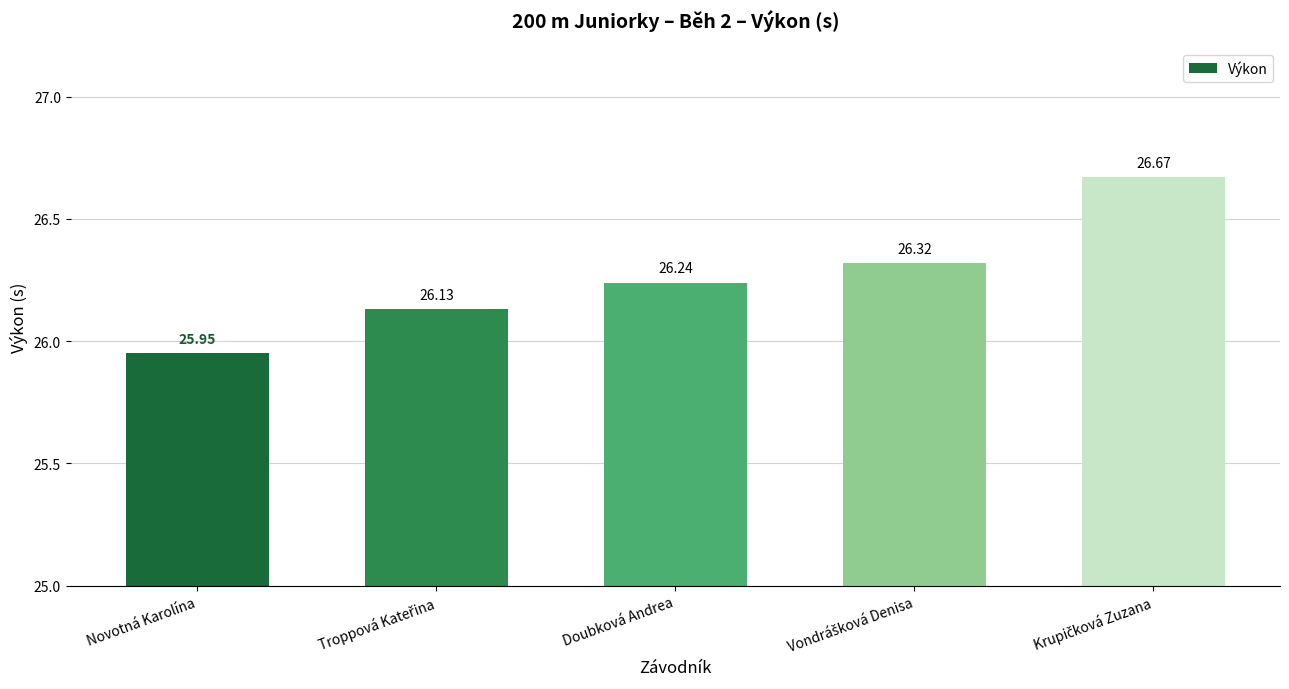

What is the difference between the maximum and minimum values?

0.7